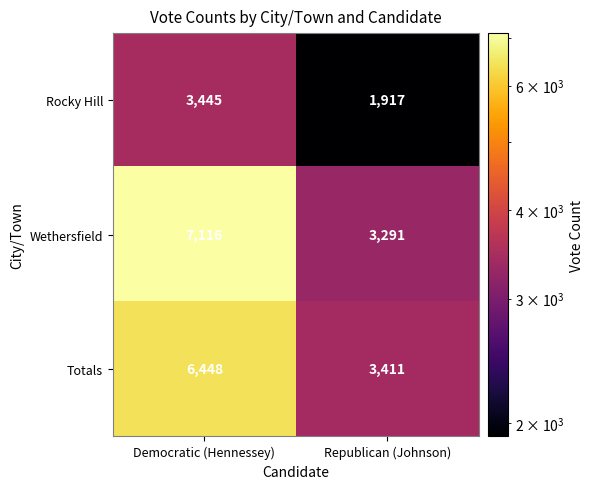

Read the Totals value at Republican (Johnson).

3411